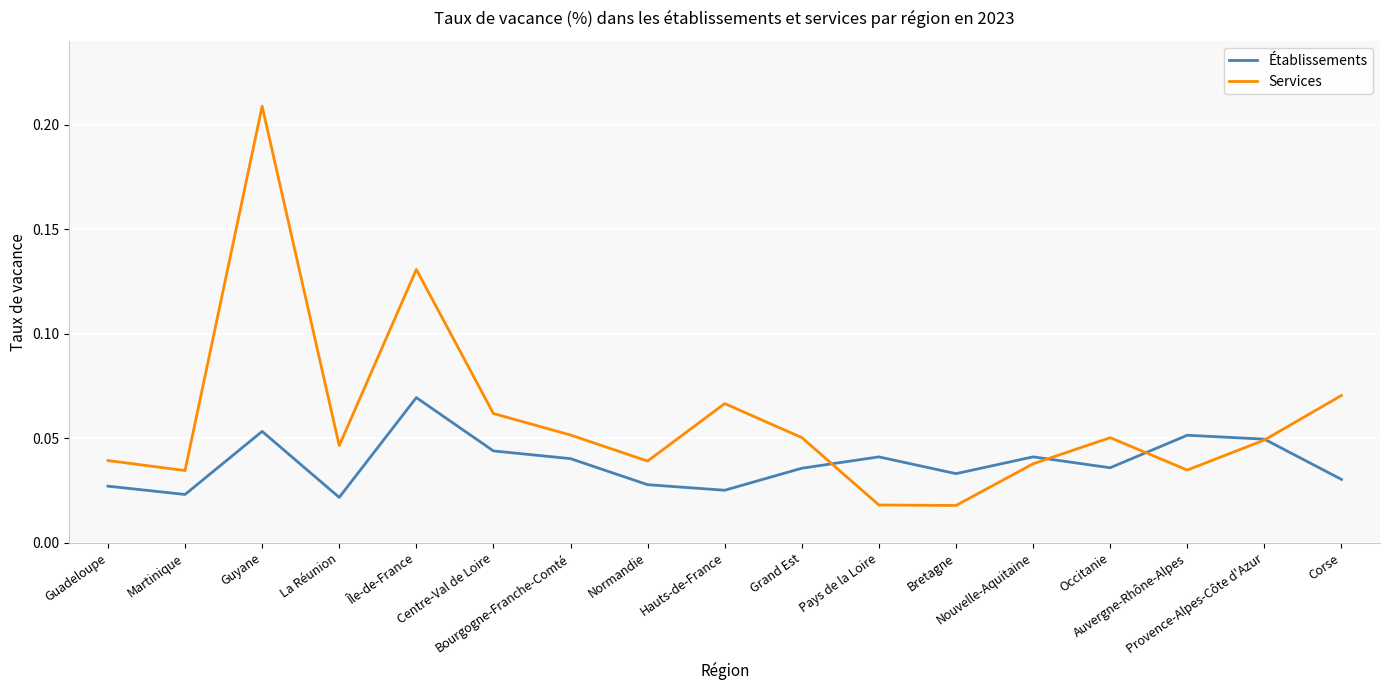

True or false: Services has more than 1 points higher than both neighbors.

True